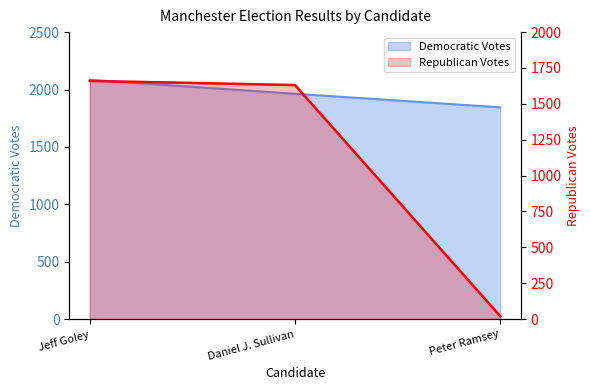

Approximately how many times larger is the value at Jeff Goley compared to Daniel J. Sullivan?

1.0